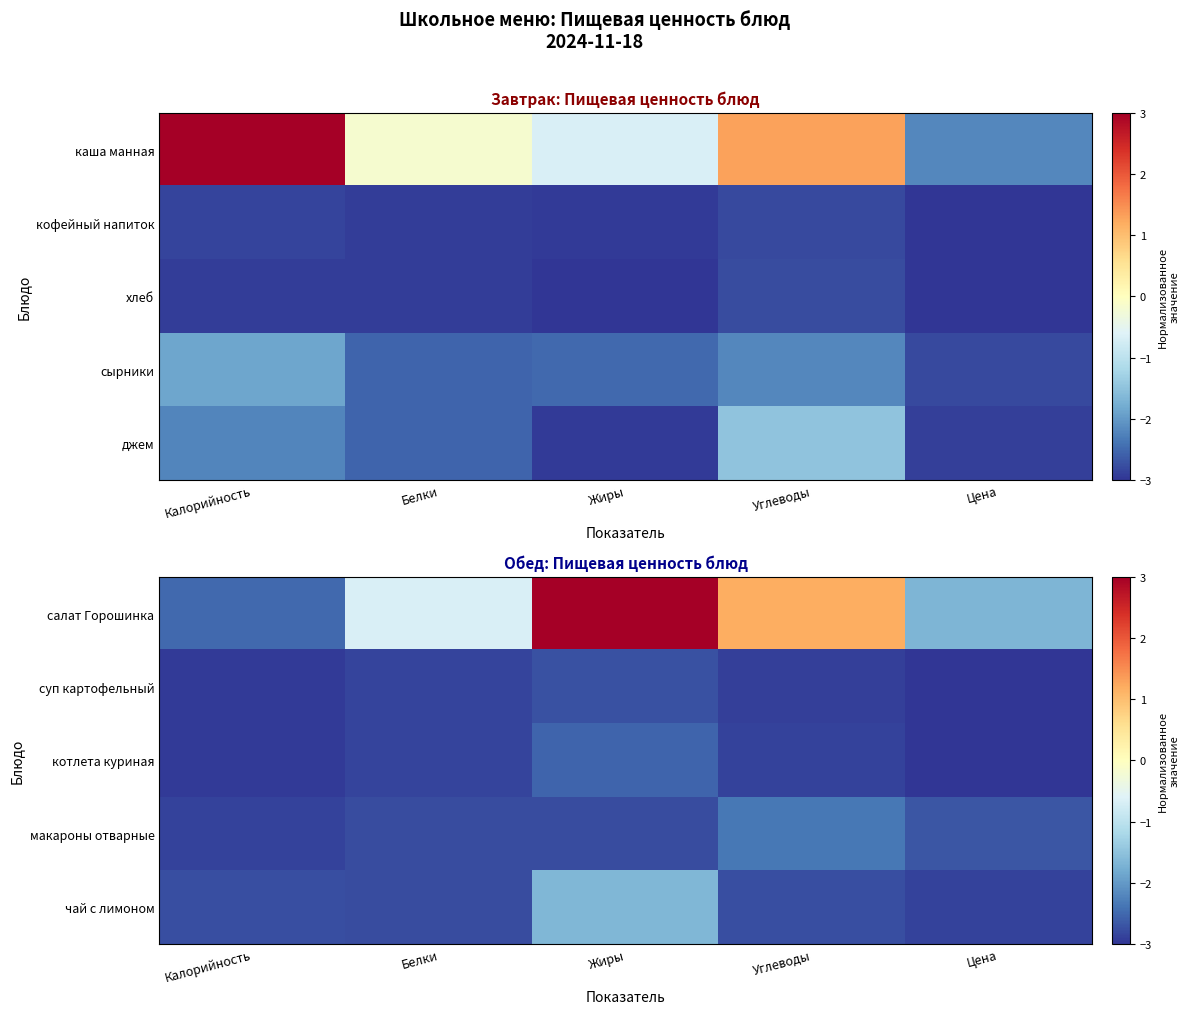

Which label corresponds to the largest value in the chart?

Жиры